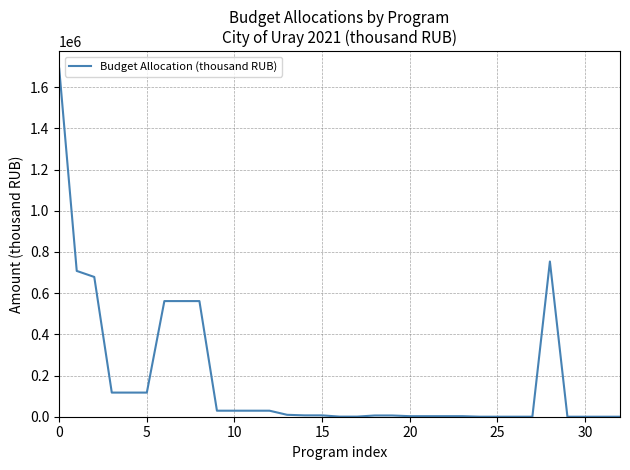

What is the greatest value displayed?

1689931.3